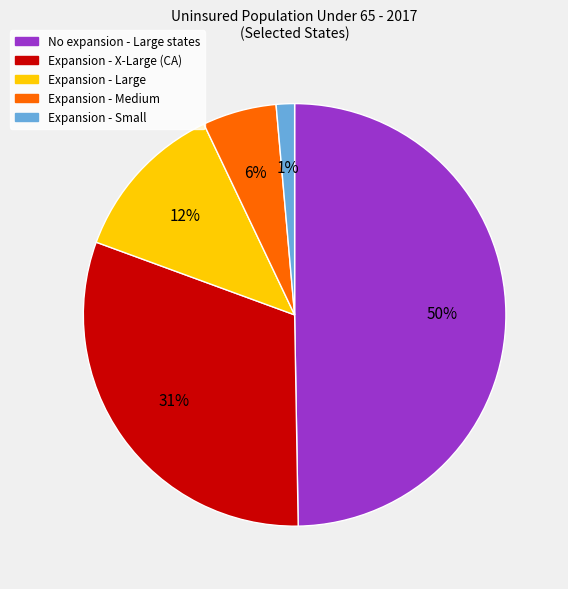

To the nearest percent, what is the average slice percentage?

20%